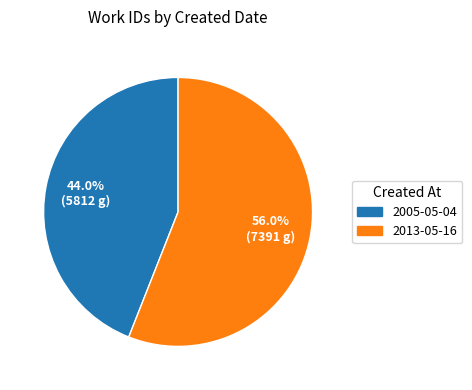

Which has a higher value, 2005-05-04 or 2013-05-16?

2013-05-16